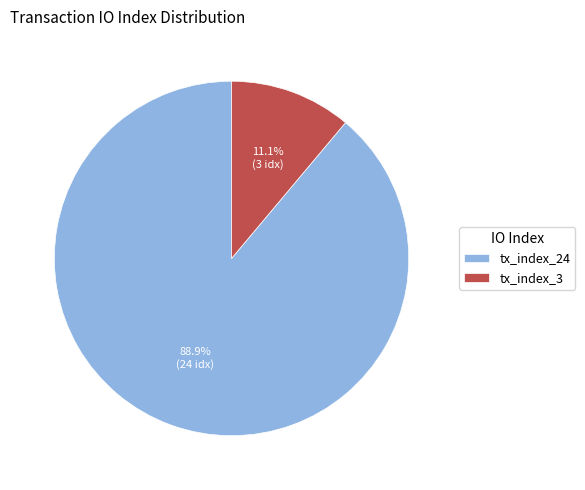

Does any single category account for the majority?

Yes